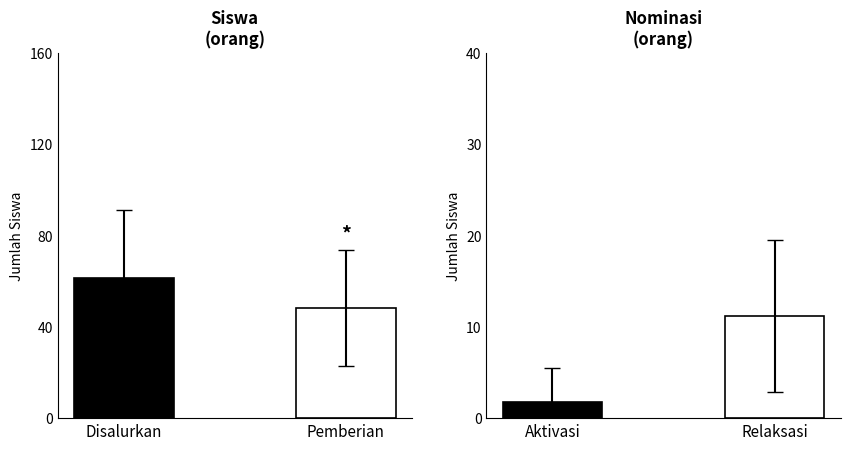

Reading left to right, extract all data points from this chart.

Siswa Disalurkan: 61.3	48.4
Aktivasi vs Relaksasi: 1.7	11.2